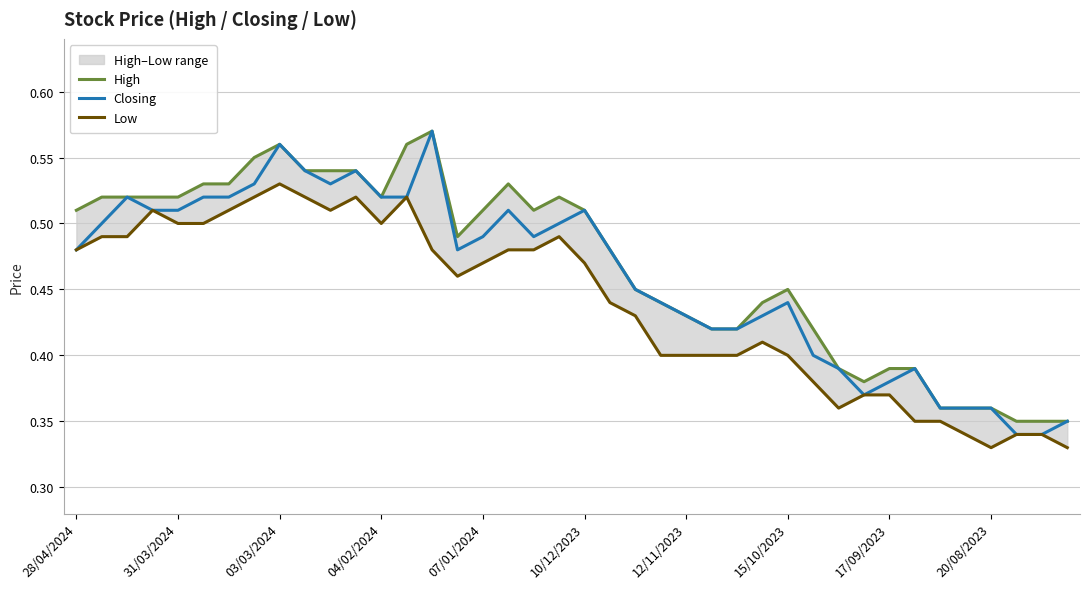

What are all the series names shown in the legend?

High, Closing, Low